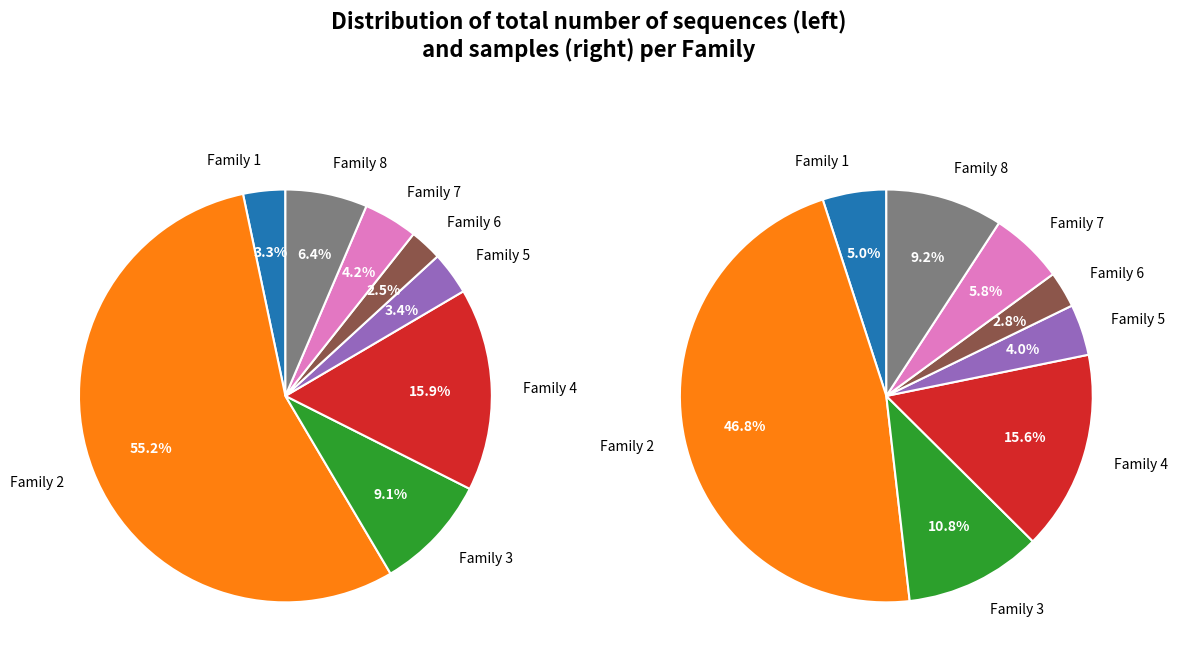

Which slice is the smallest?

Family 6